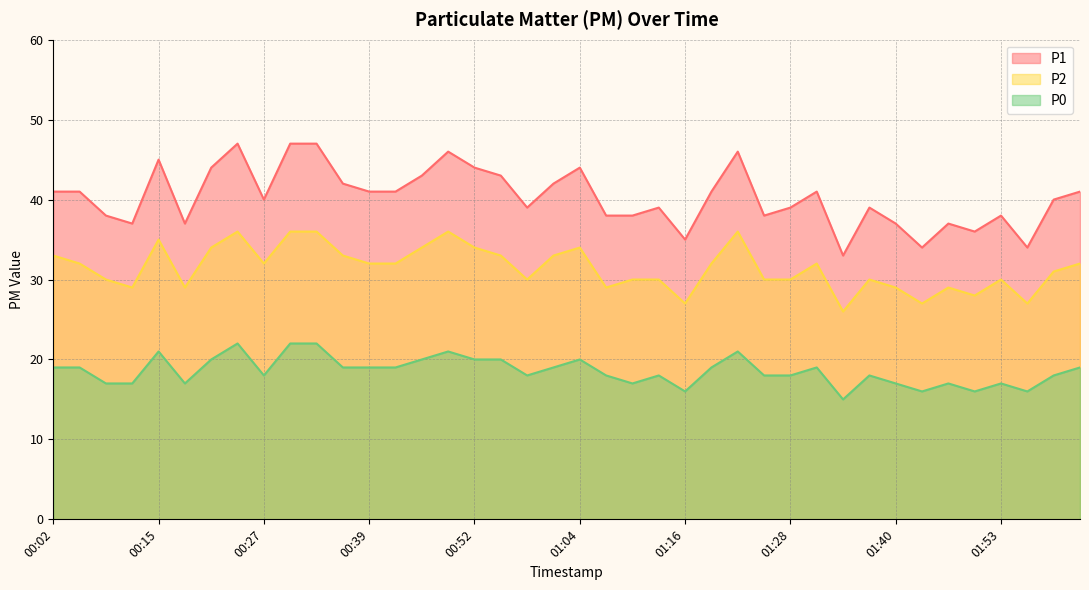

What are all the series names shown in the legend?

P1, P2, P0